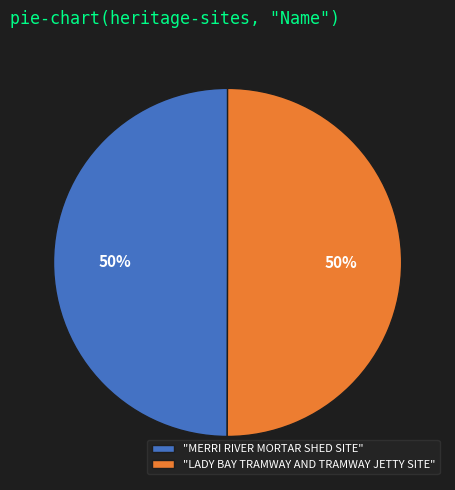

To the nearest percent, what is the combined percentage of "MERRI RIVER MORTAR SHED SITE" and "LADY BAY TRAMWAY AND TRAMWAY JETTY SITE"?

100%